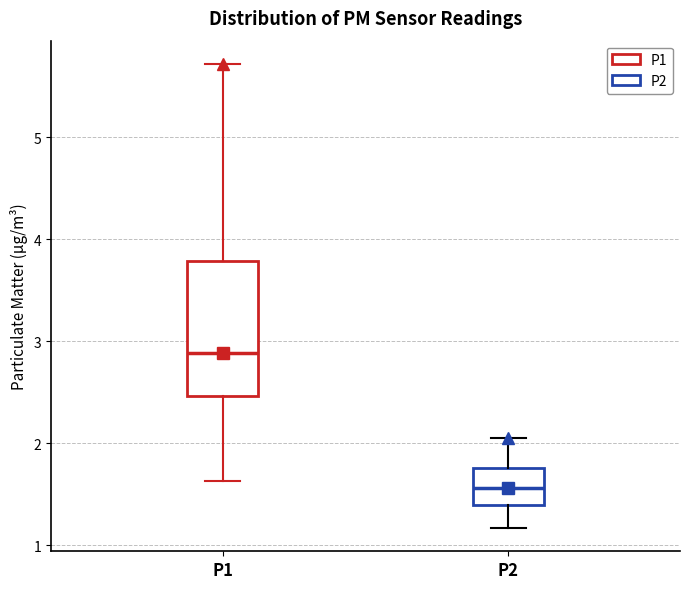

Where is the upper edge of the box for P2 on the y-axis? The values are not printed on the chart, so give them approximately, as read against the axis.

1.8